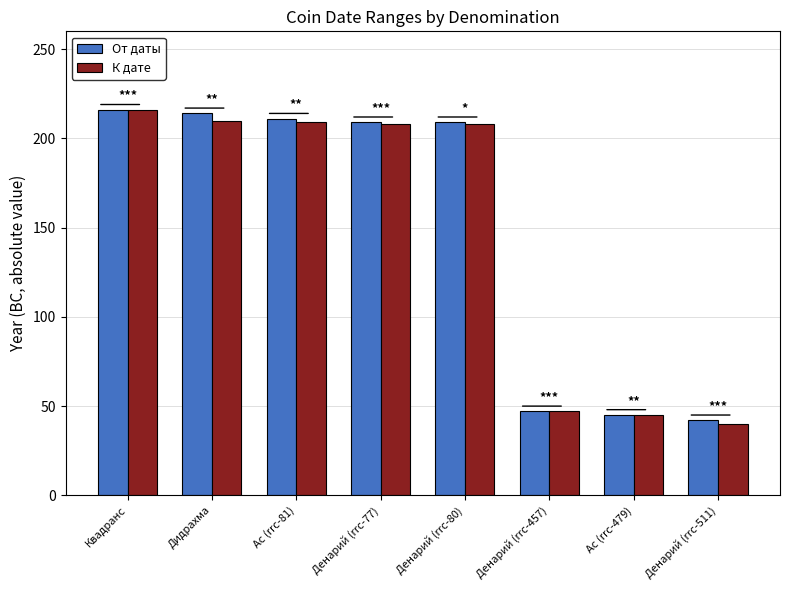

Count the number of data series in this chart.

2